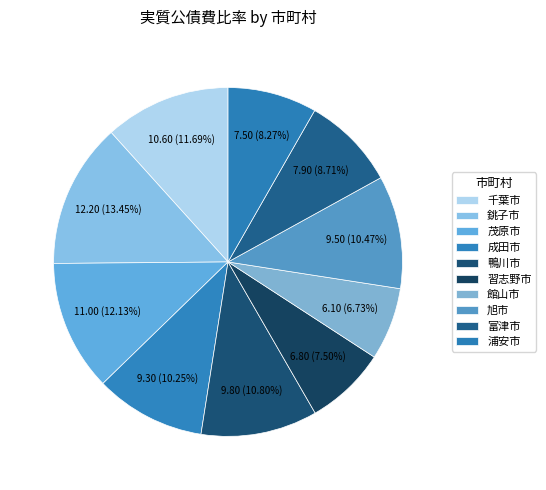

Rank the categories by value from highest to lowest.

銚子市, 茂原市, 千葉市, 鴨川市, 旭市, 成田市, 富津市, 浦安市, 習志野市, 館山市